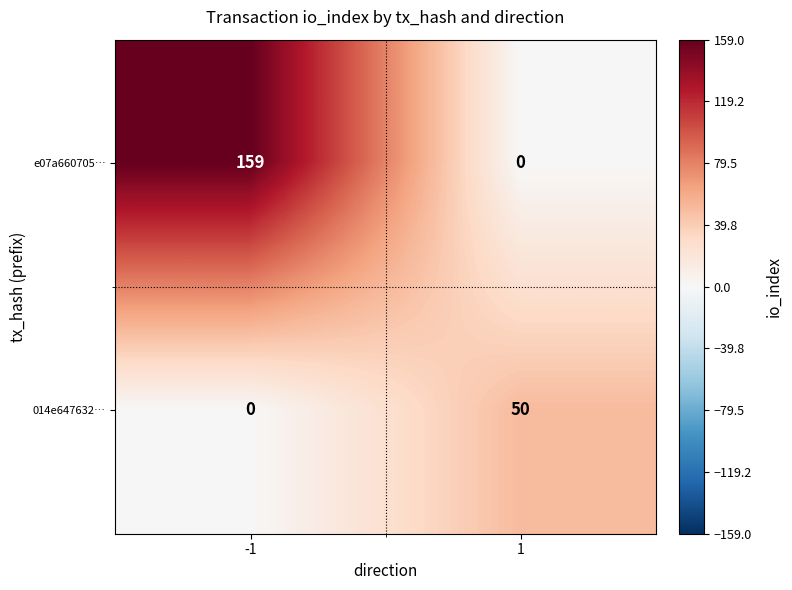

Which series changed the most between -1 and 1?

e07a660705…